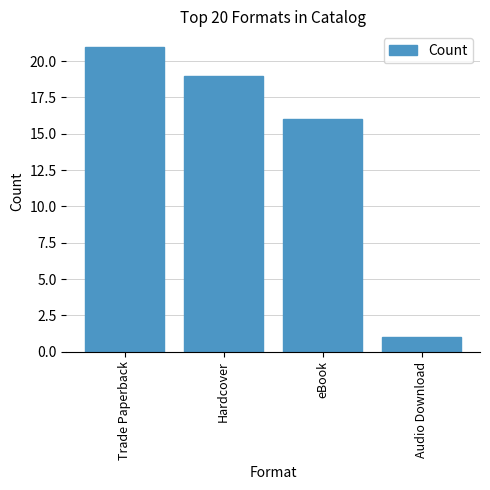

Reading left to right, what are all the values shown in this chart?

Trade Paperback=21	Hardcover=19	eBook=16	Audio Download=1